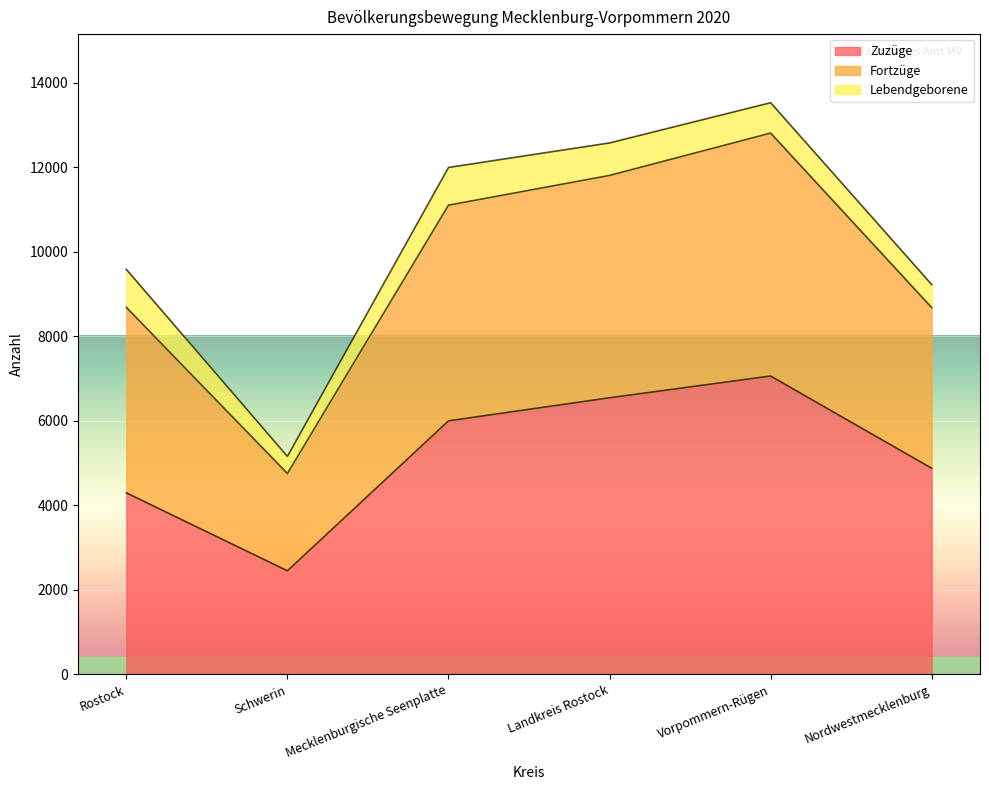

What is the maximum value for Zuzüge?

7062